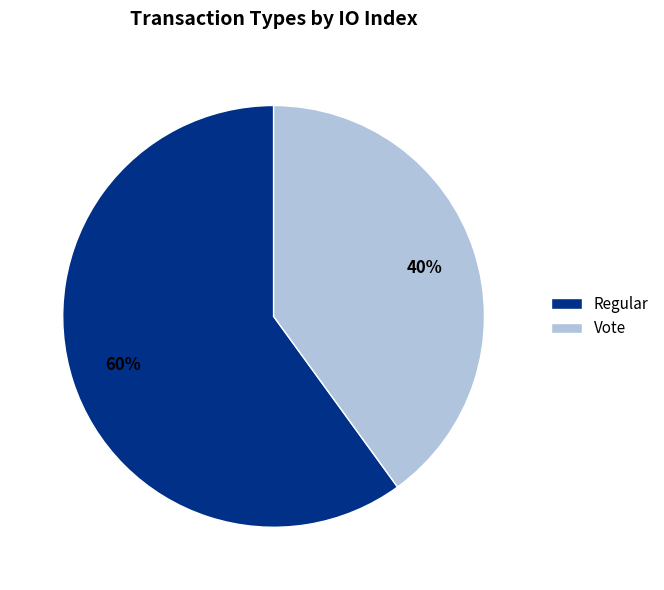

To the nearest percent, what is the difference between the Regular and Vote slice percentages?

20%